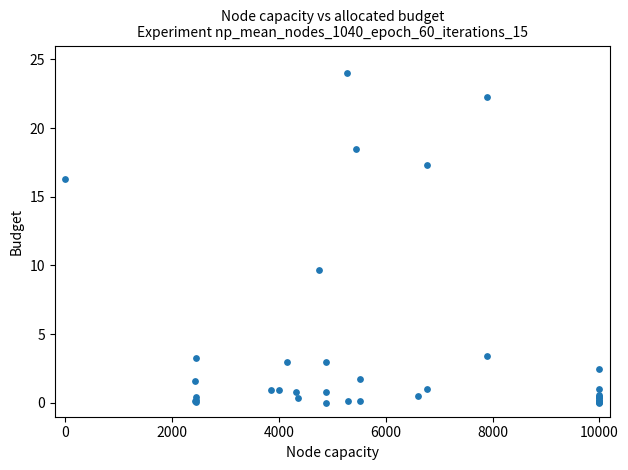

What Y value in the scatter plot is closest to 12?

9.6